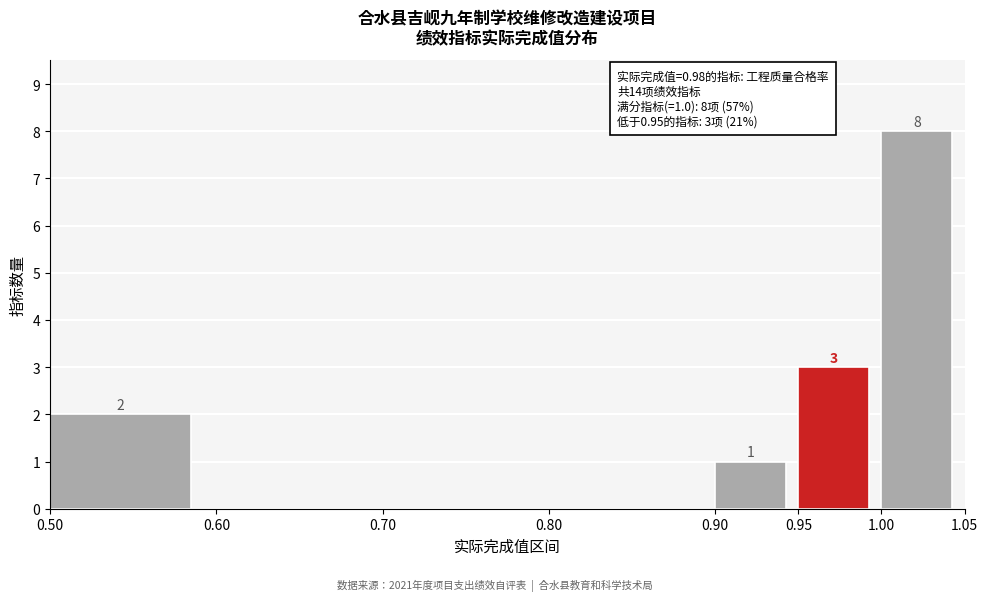

Which range on the x-axis has the tallest bar?

1.00 to 1.05